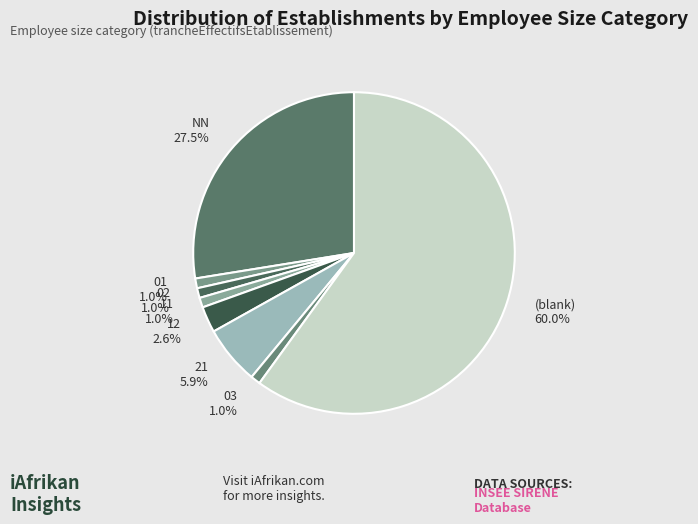

Which category has the biggest portion of the pie?

(blank)